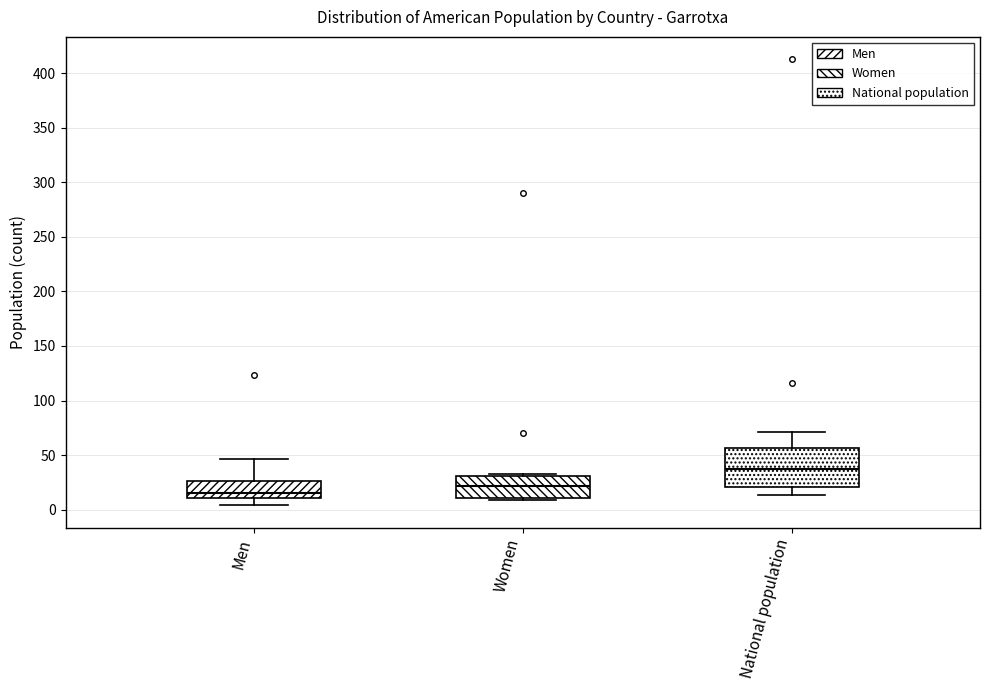

Where is the lower edge of the box for Women on the y-axis? The values are not printed on the chart, so give them approximately, as read against the axis.

10